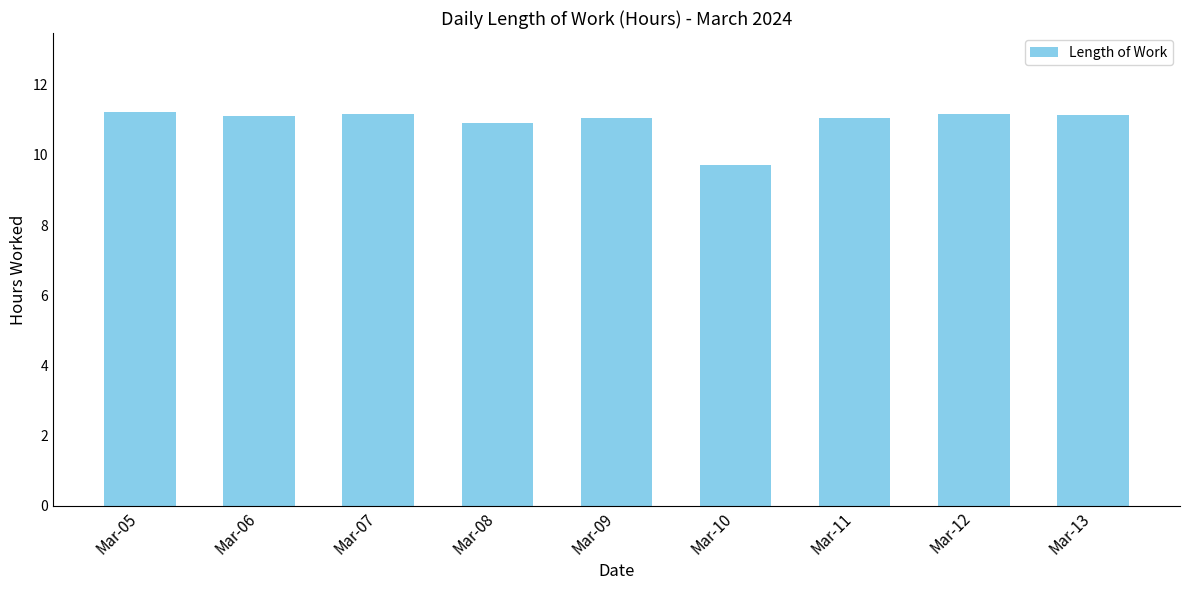

The value at Mar-06 is 11.1. True or false?

True